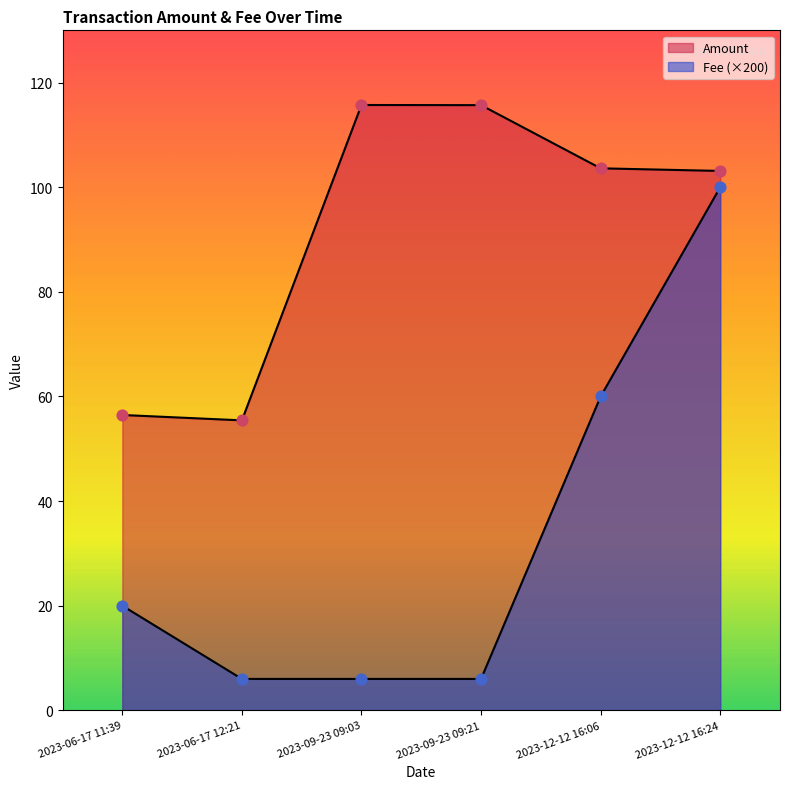

Which series contains the lowest Y value?

Fee